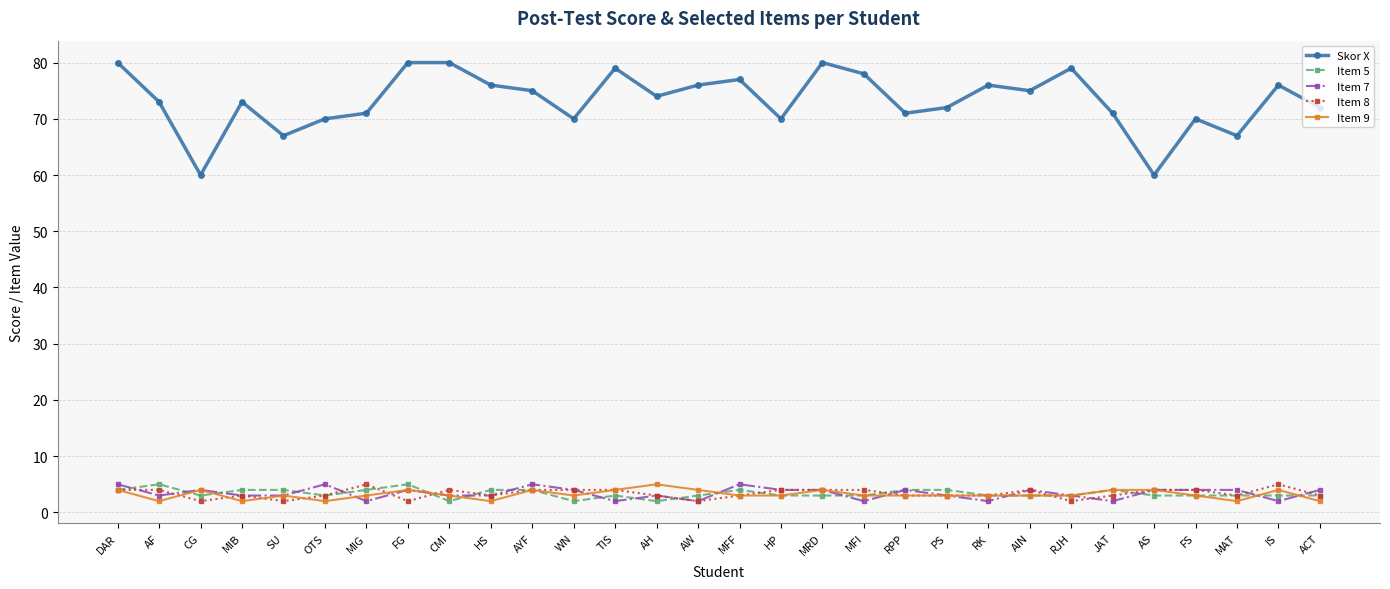

Count the number of categories in the chart.

30